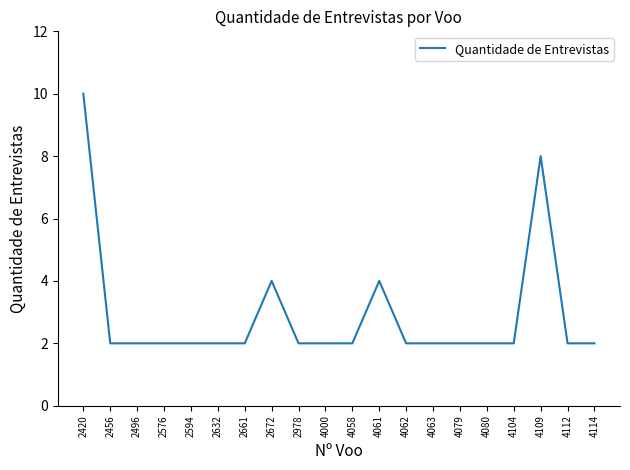

What is the change in value from 2594 to 2672?

+2